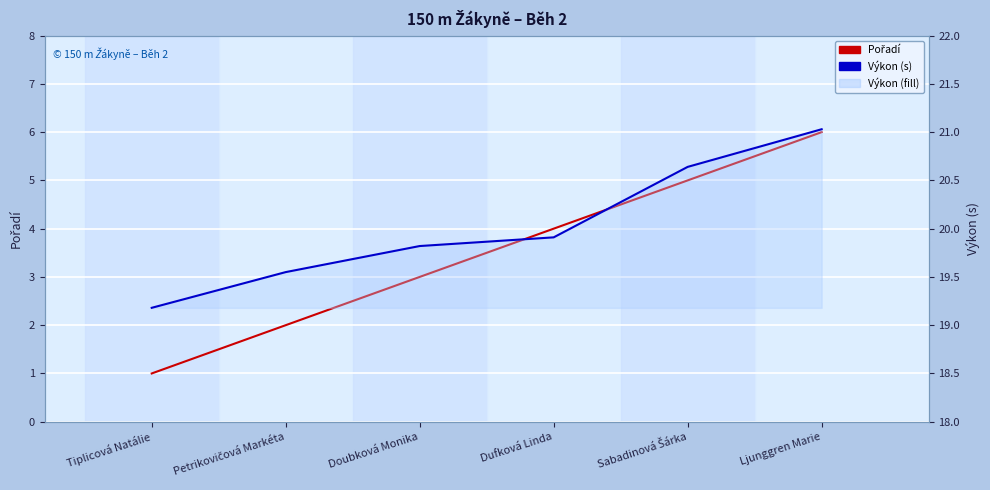

What is the lowest value of the Výkon (s) series?

19.2